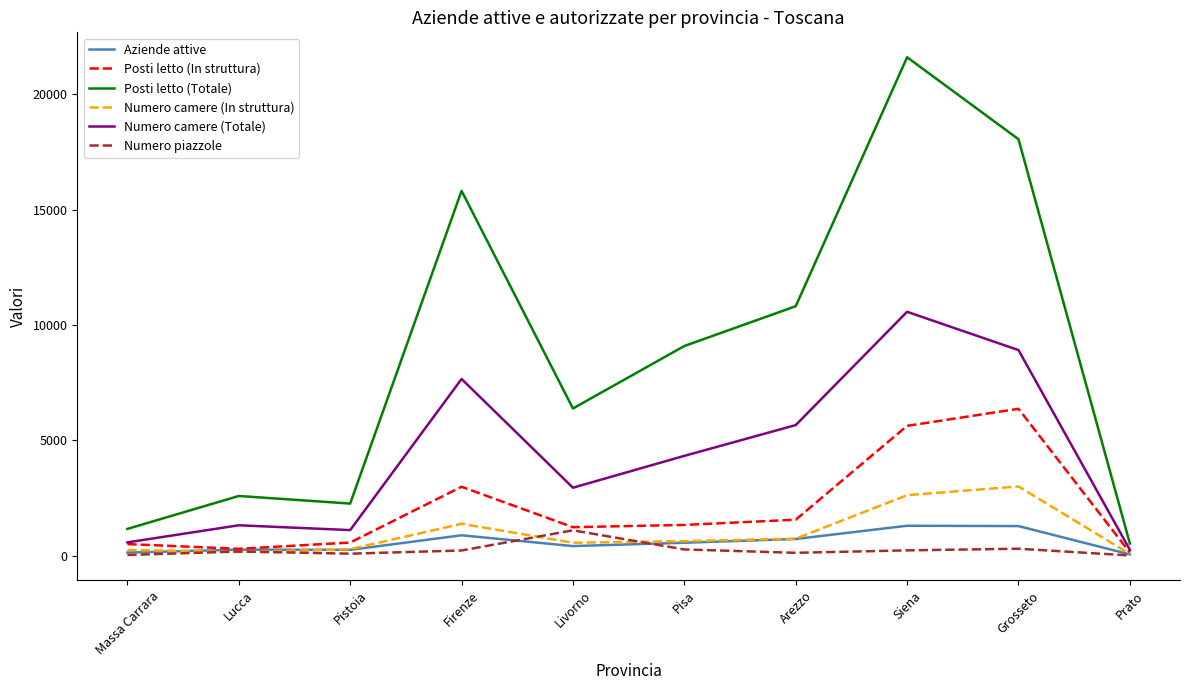

Which series has the largest total across all categories?

Posti letto (Totale)